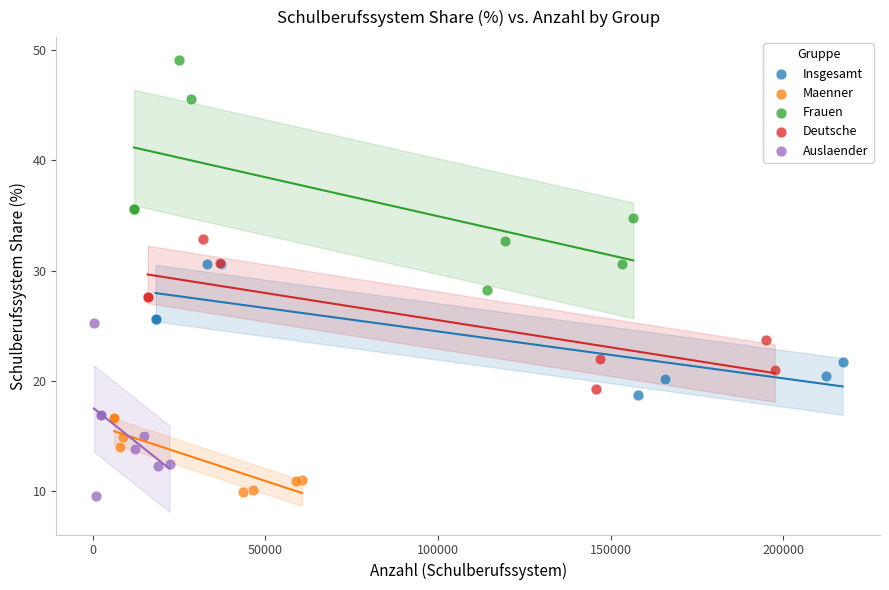

Which series reaches the maximum Y coordinate?

Frauen